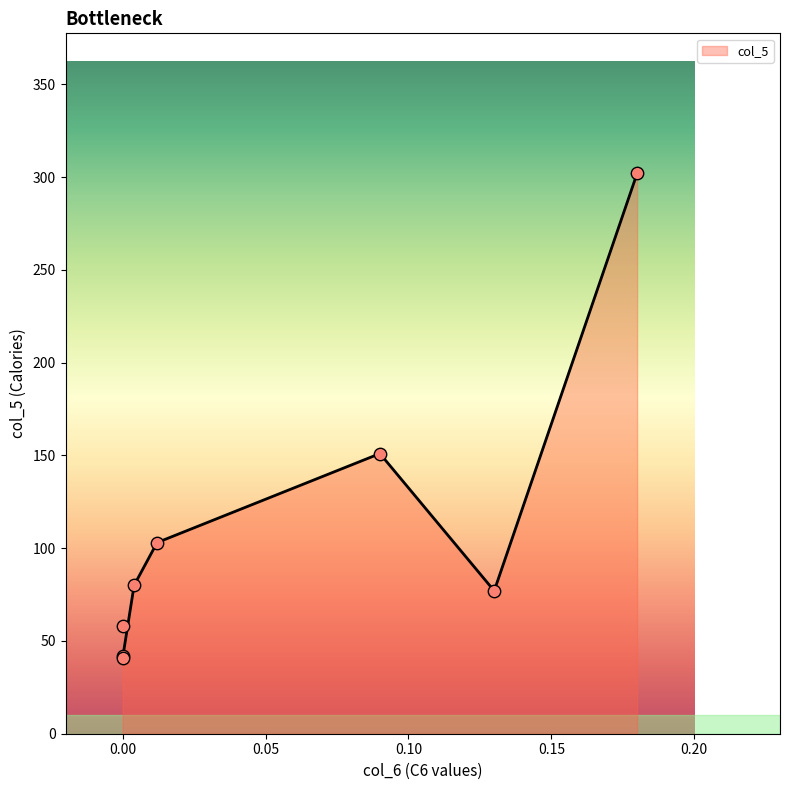

What is the highest value of the col_5 series?

302.0